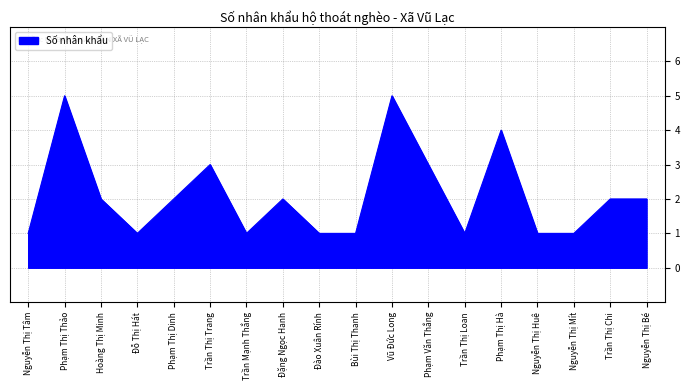

The chart shows a value of 3 at Phạm Văn Thắng. True or false?

True